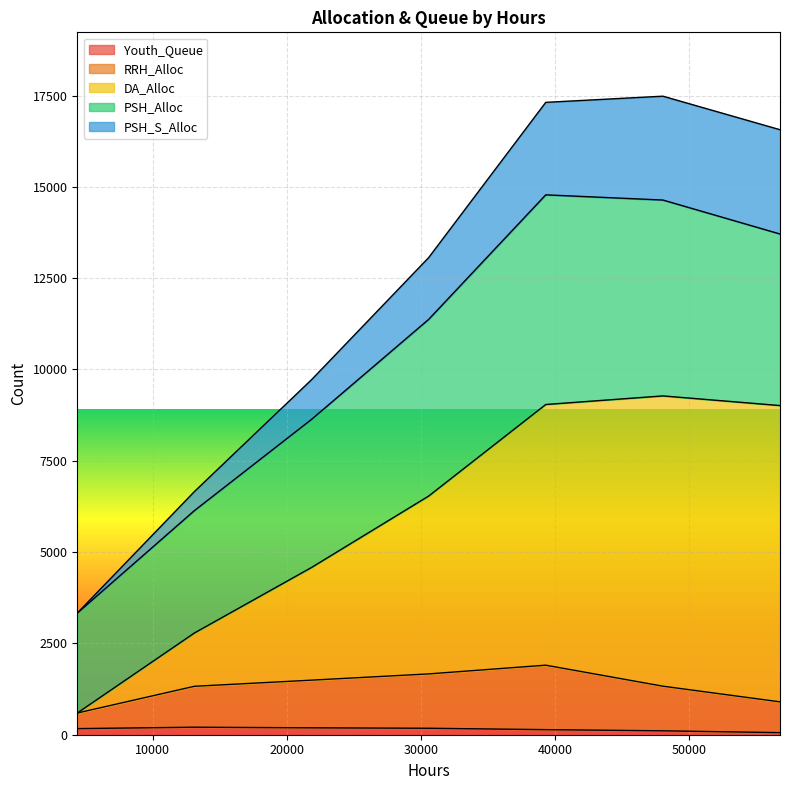

Does the chart display data point markers on the line(s)?

No